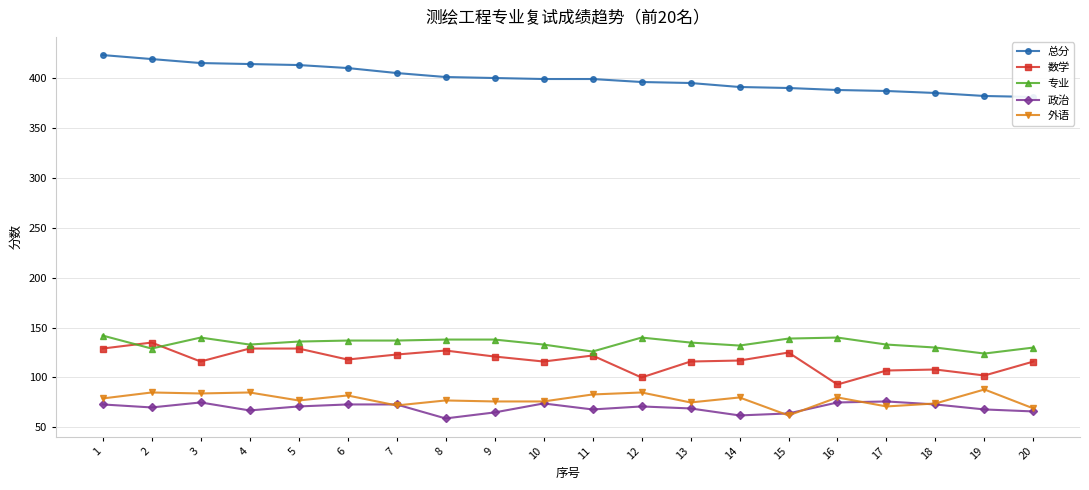

List the series in order of their peak value, lowest first.

政治, 外语, 数学, 专业, 总分